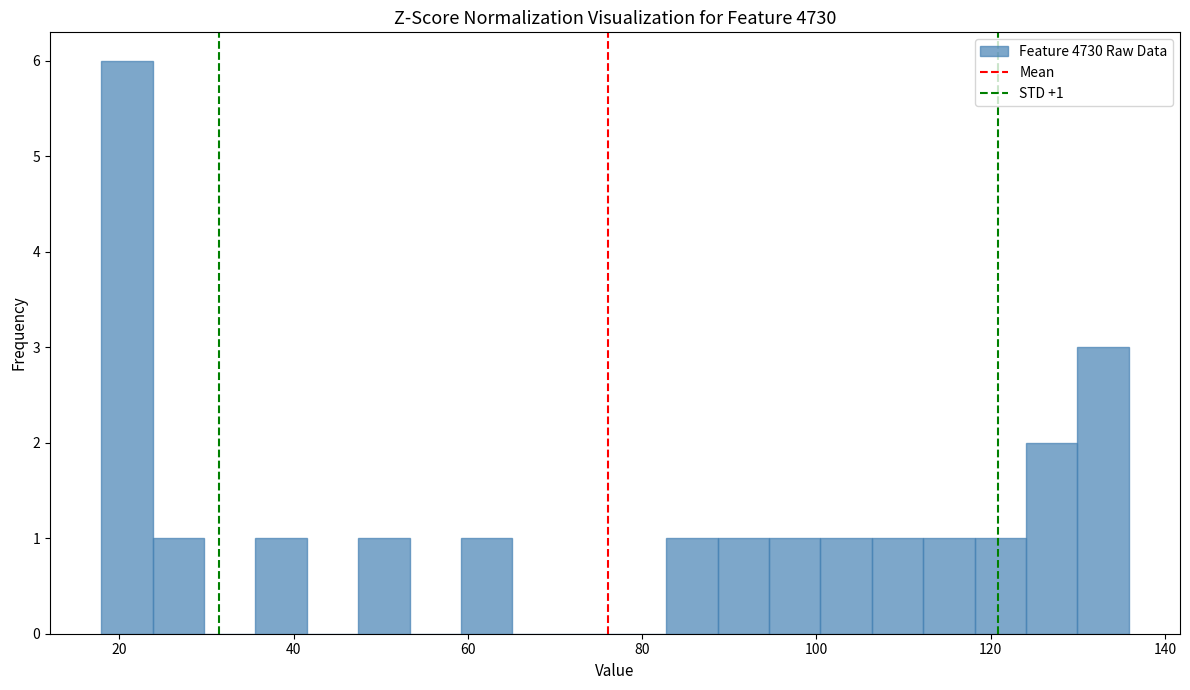

Read against the x-axis, roughly where is the centre of the tallest bar?

20